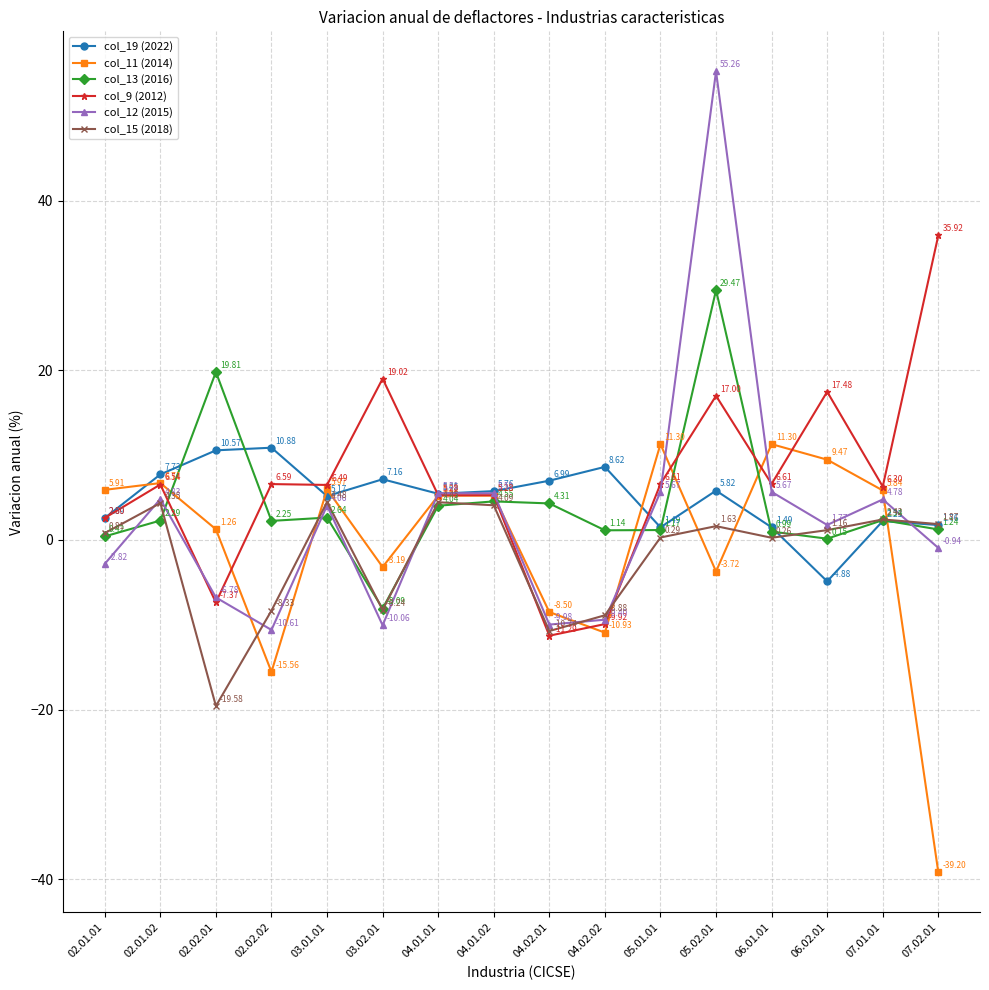

What position from the left is 06.01.01?

13